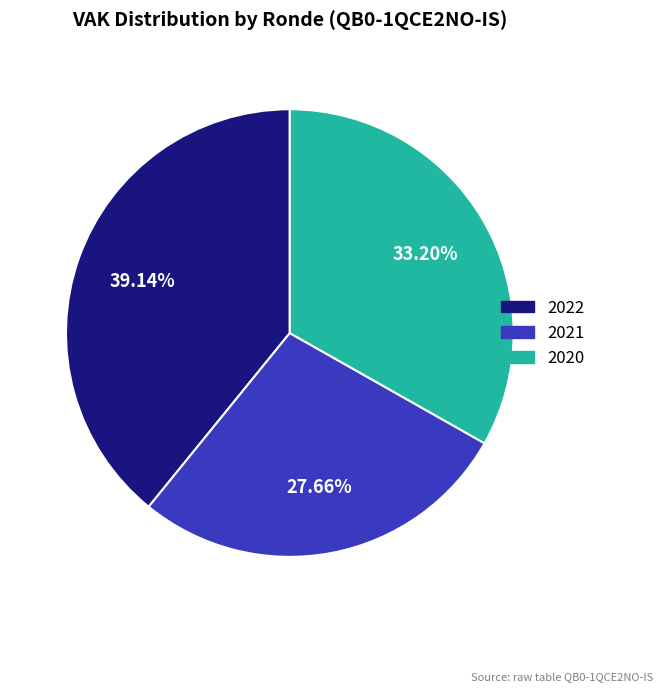

Is there any slice that represents more than half of the pie?

No